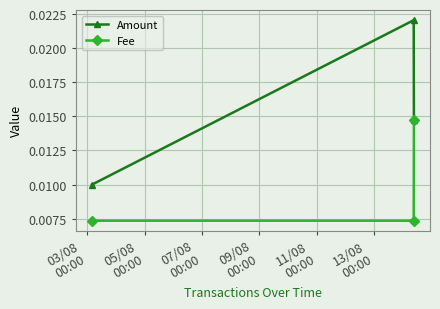

List the series in order of their overall mean, lowest first.

Fee, Amount